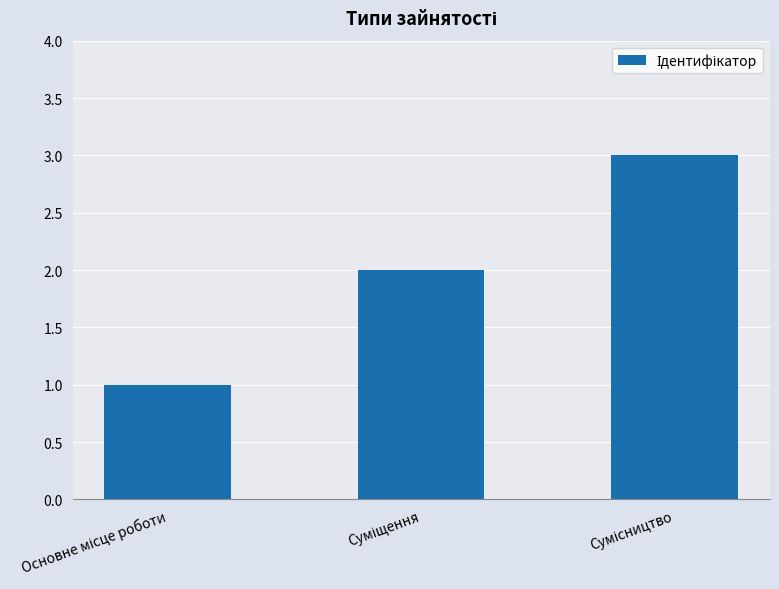

What is the greatest value displayed?

3